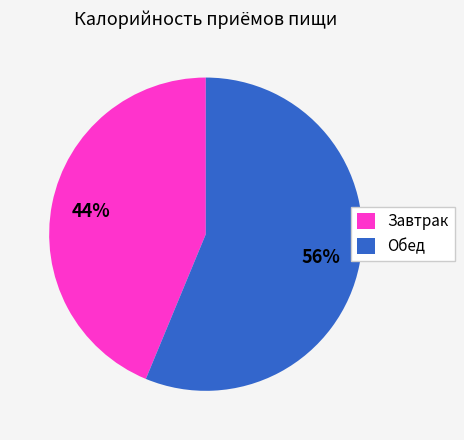

Combined, do Обед and Завтрак account for over 50%?

Yes